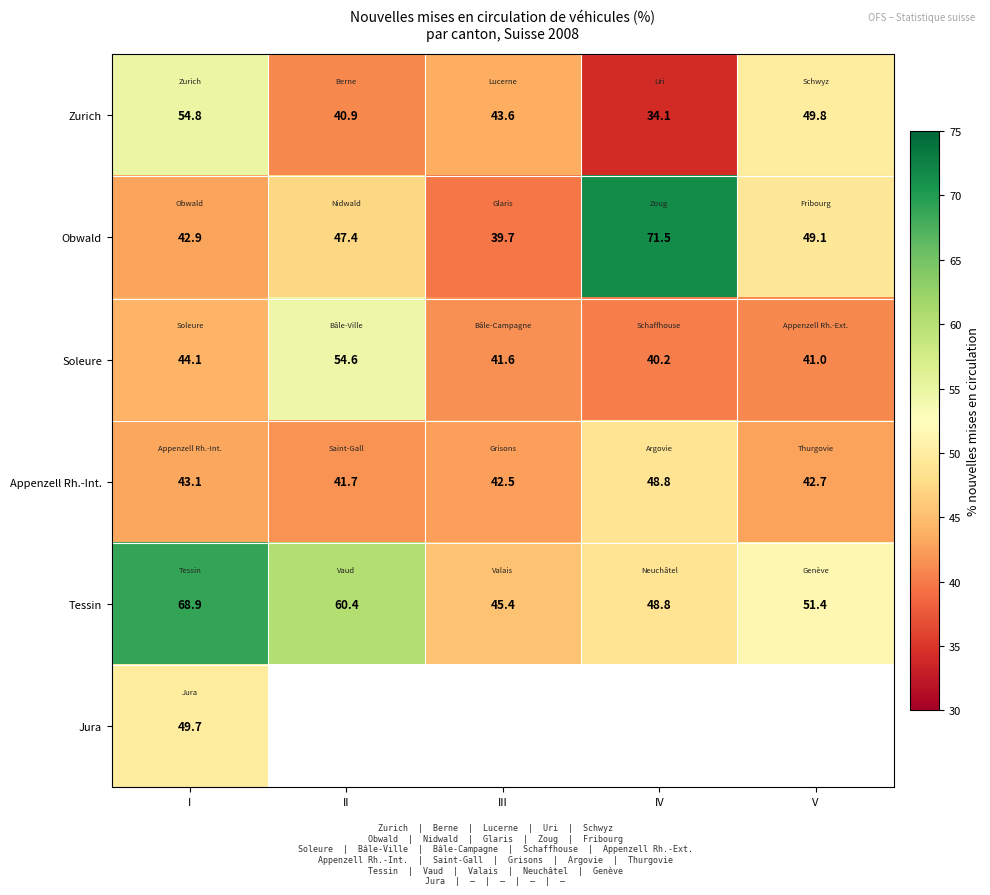

Is it true that Zurich equals 12.5 at II?

False